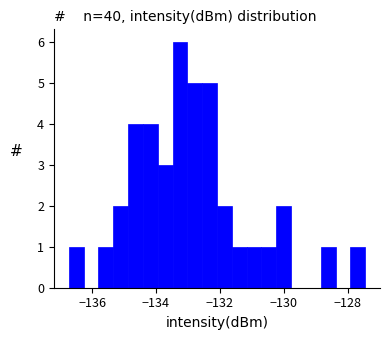

Read against the x-axis, roughly where is the centre of the tallest bar?

-133.2